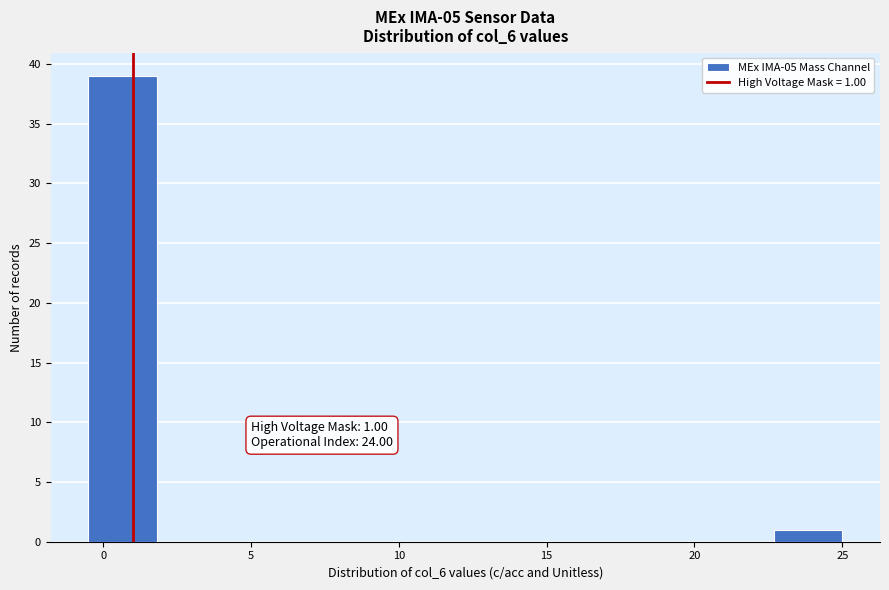

Which range on the x-axis has the tallest bar?

-0.5 to 2.0